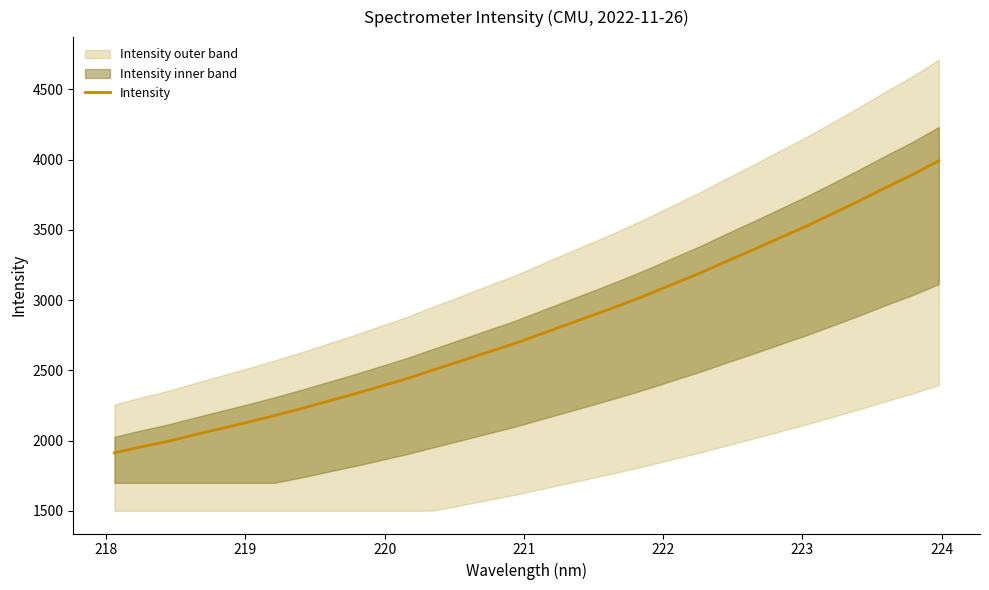

What is the highest value of the Intensity series?

3992.6